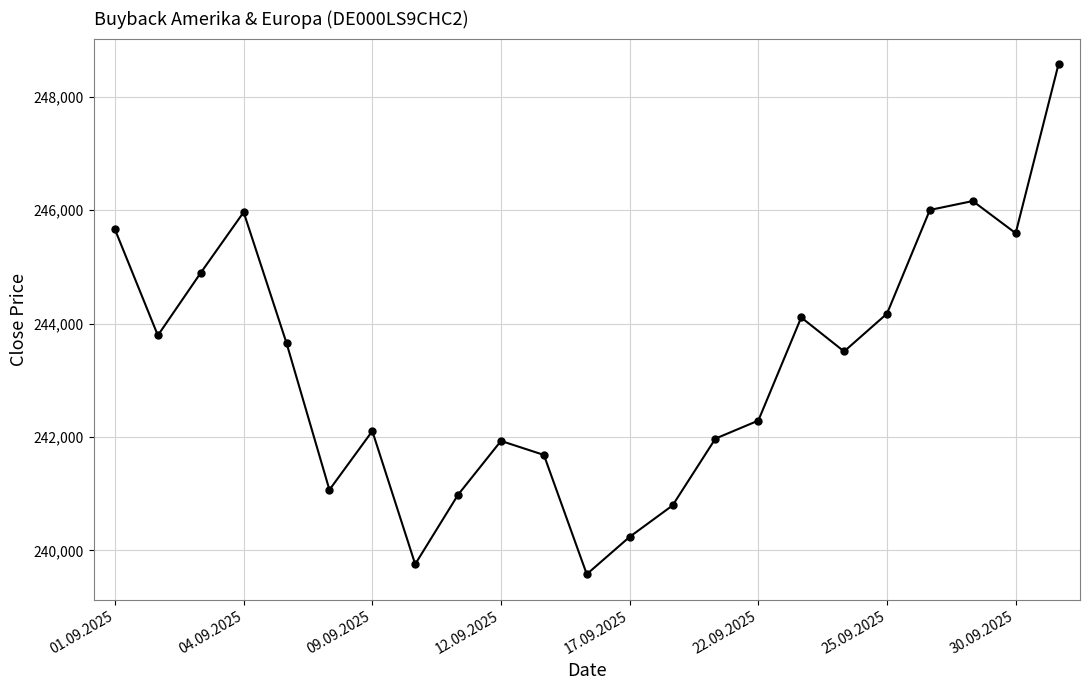

What is the average value?

243239